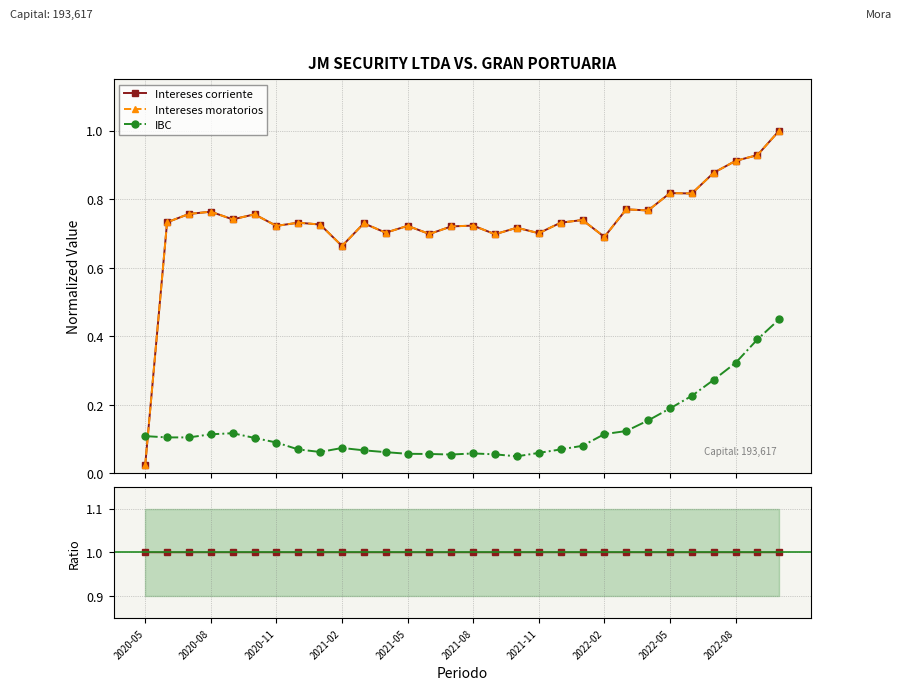

At how many categories does at least one series exceed 0?

30